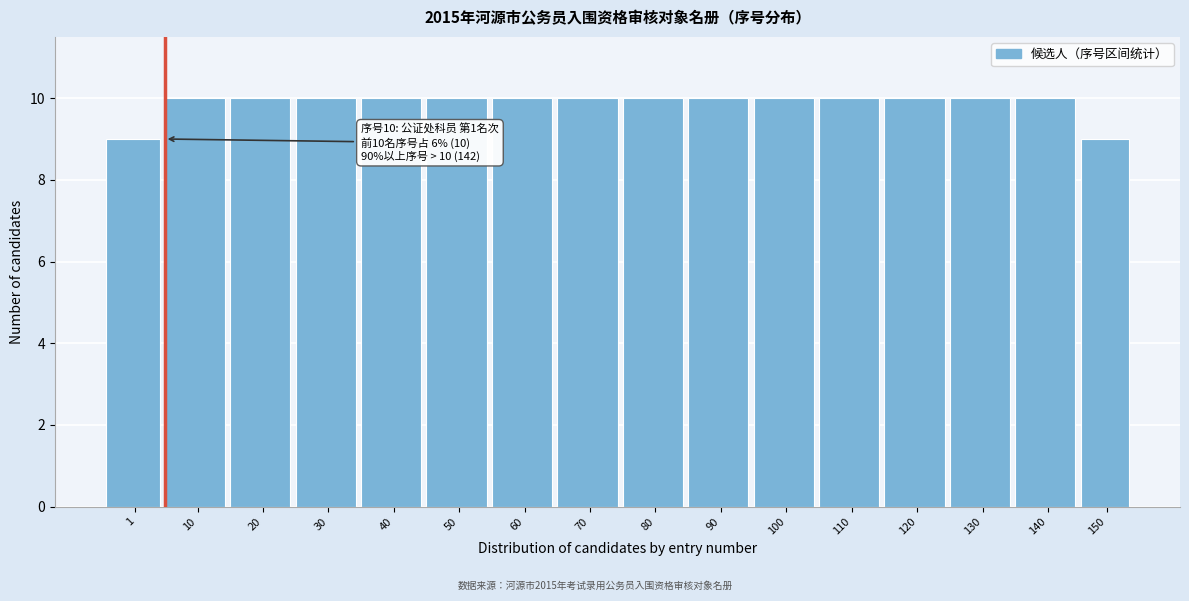

Reading left to right, what are all the values shown in this chart?

9	10	10	10	10	10	10	10	10	10	10	10	10	10	10	9